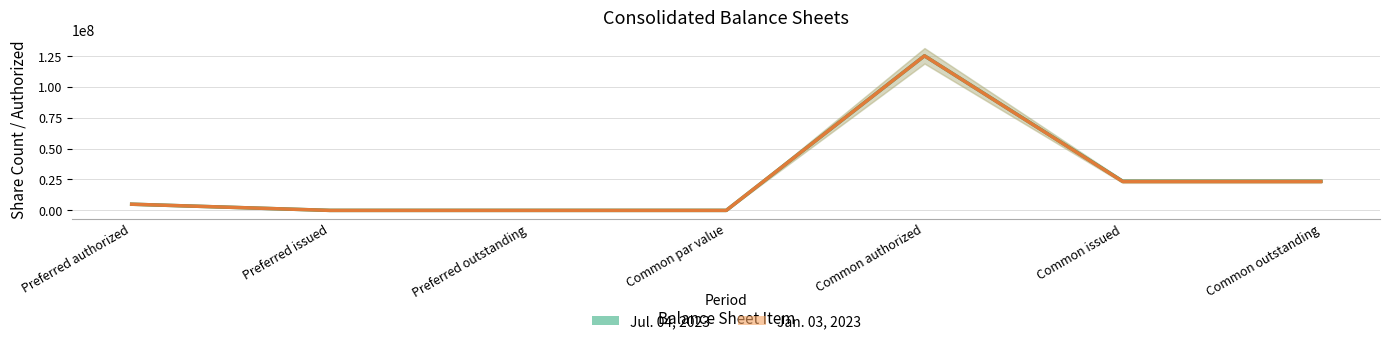

List the labels in order of Jan. 03, 2023 value, largest first.

Common authorized, Common issued, Common outstanding, Preferred authorized, Preferred issued, Preferred outstanding, Common par value